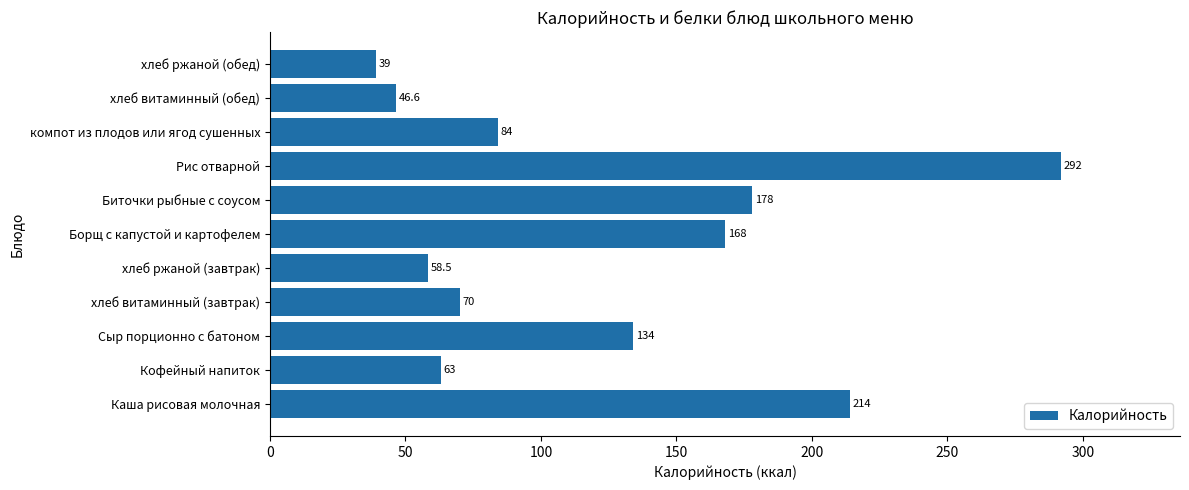

What is the change in value from хлеб витаминный (завтрак) to Рис отварной?

+222.0